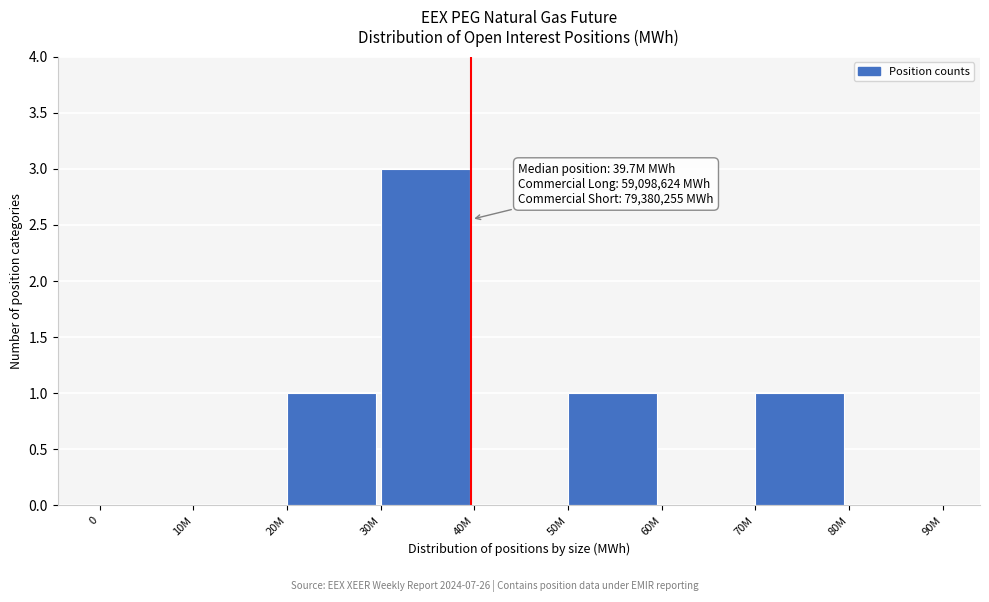

Reading left to right, list all the values displayed in this chart.

0=0	10M=0	20M=1	30M=3	40M=0	50M=1	60M=0	70M=1	80M=0